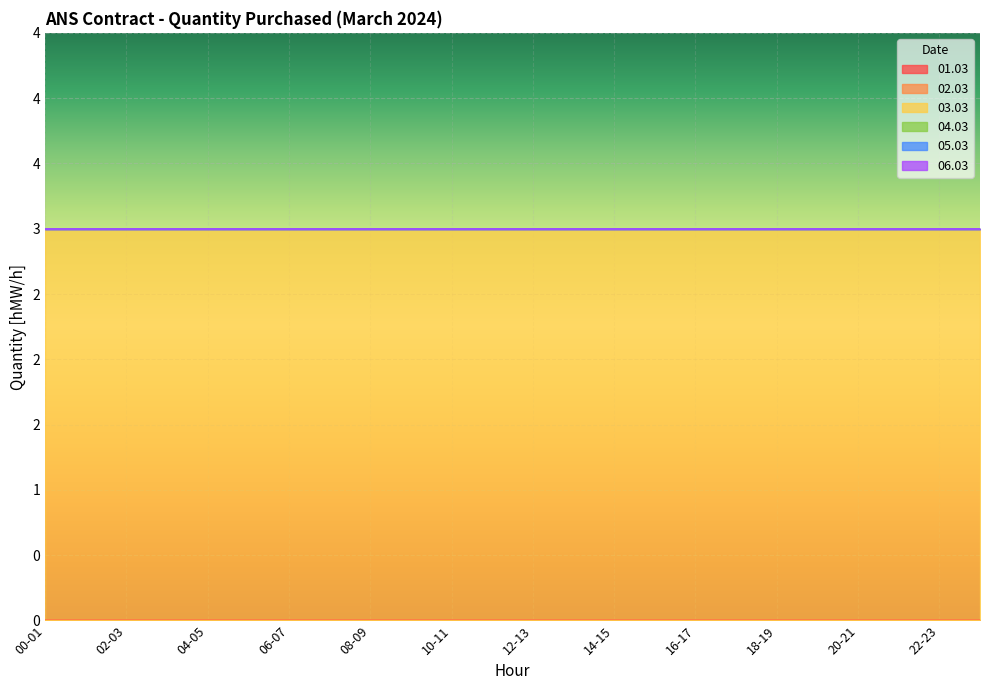

Which series has the largest total across all categories?

03.03